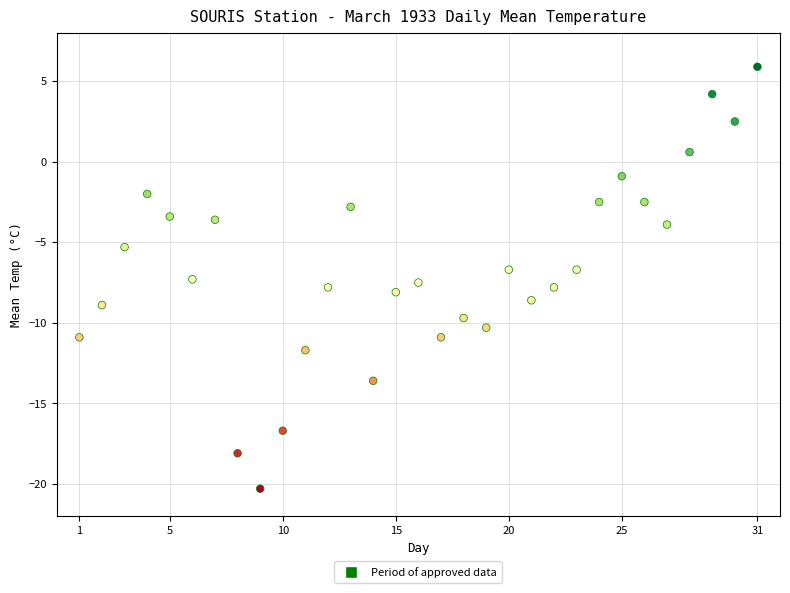

What is the range of Y values (max minus min)?

26.2